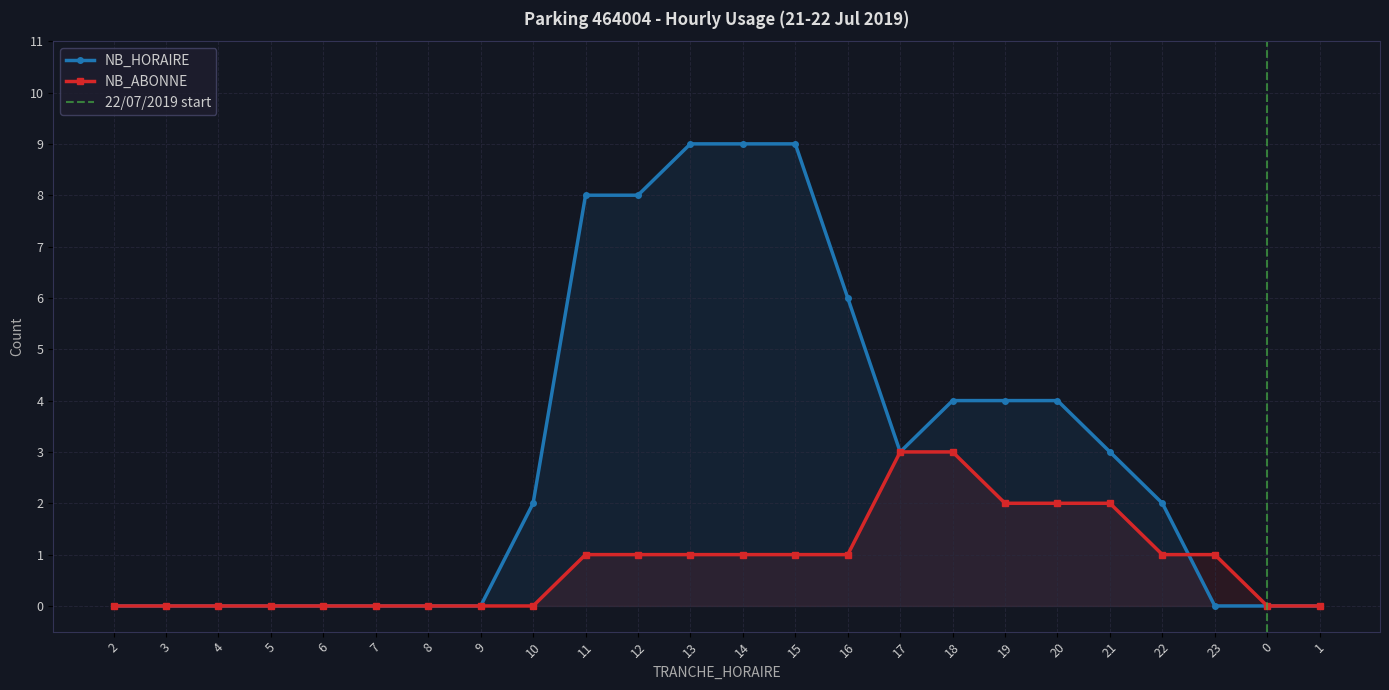

True or false: NB_ABONNE has a value of -1 at 5.

False